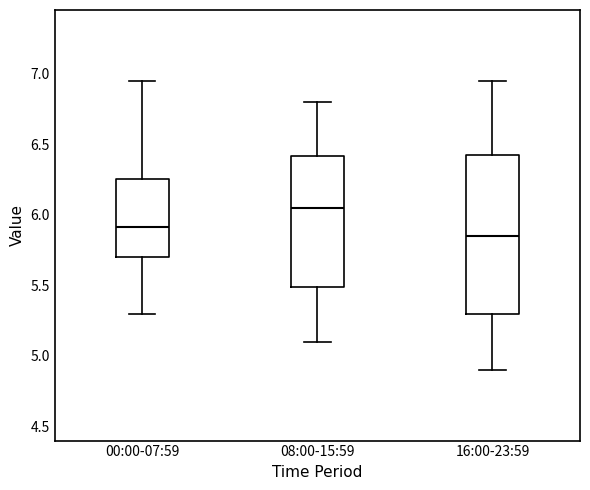

Reading left to right, read every box against the y-axis: the position of its median line, the range the box covers, and the ends of its whiskers. The values are not printed on the chart, so give them approximately, as read against the axis.

00:00-07:59: median 5.90, box 5.70 to 6.25, whiskers 5.30 to 6.95
08:00-15:59: median 6.05, box 5.50 to 6.40, whiskers 5.10 to 6.80
16:00-23:59: median 5.85, box 5.30 to 6.45, whiskers 4.90 to 6.95